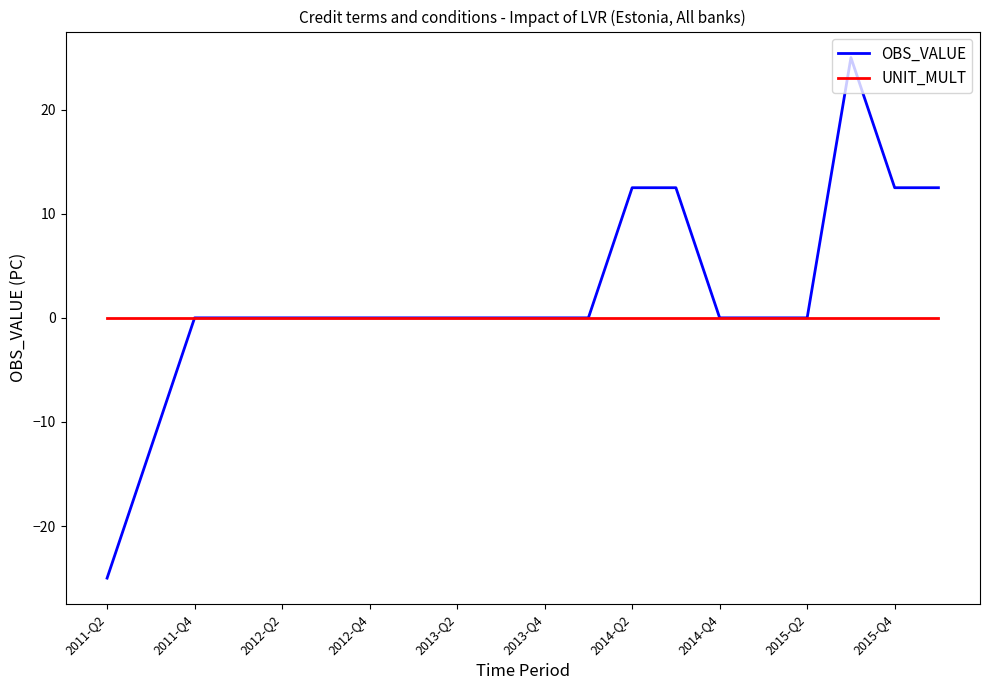

What is the greatest value displayed?

25.0